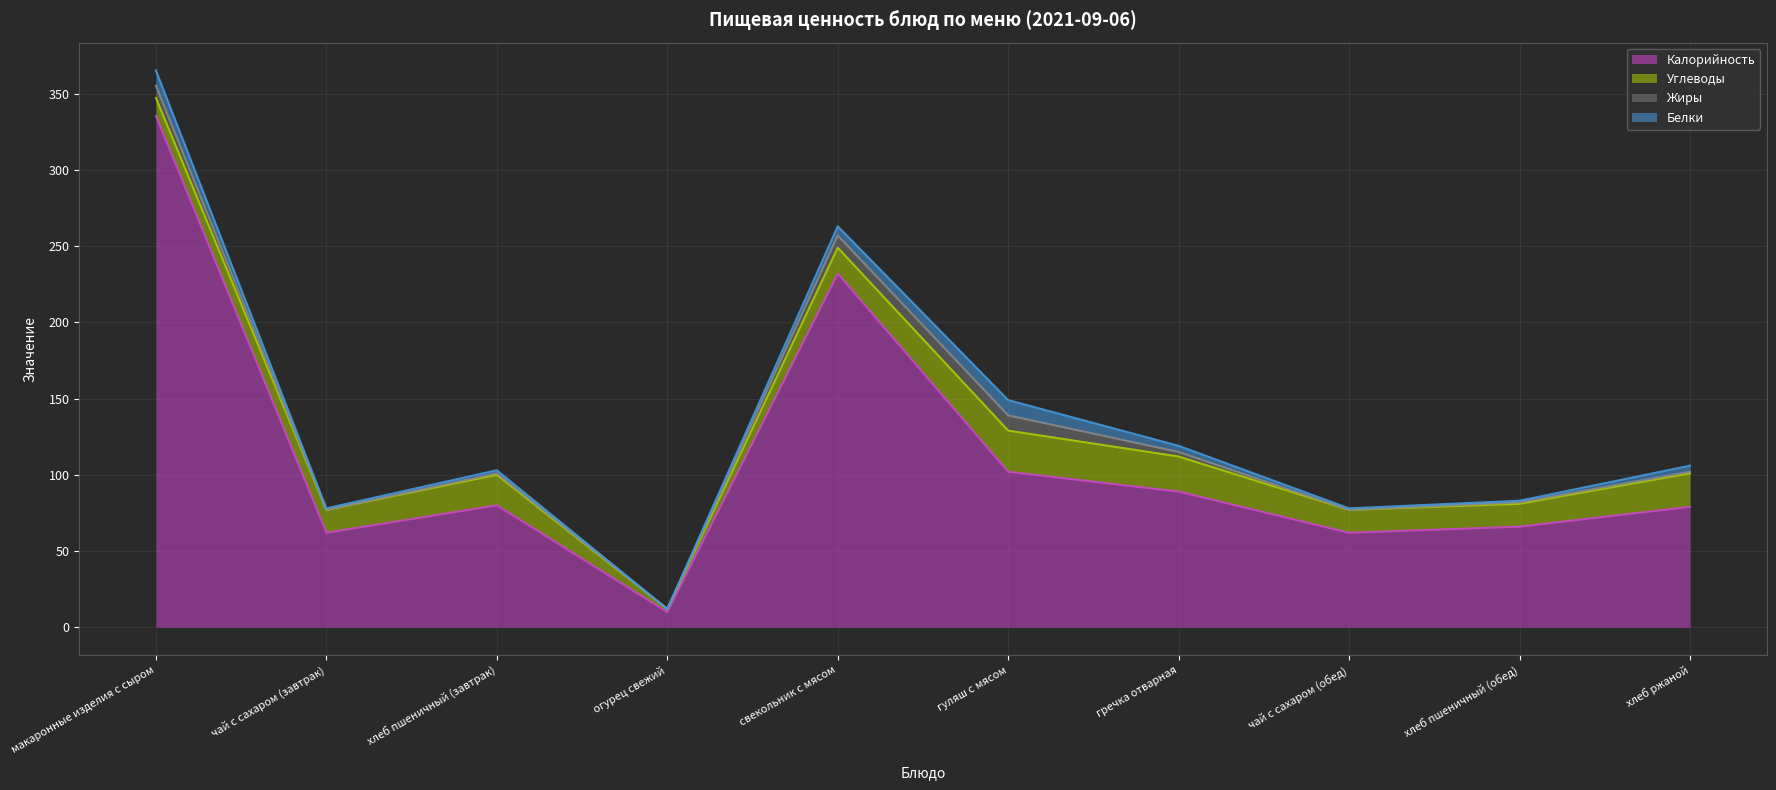

The value of Калорийность at гуляш с мясом is 68.2. True or false?

False